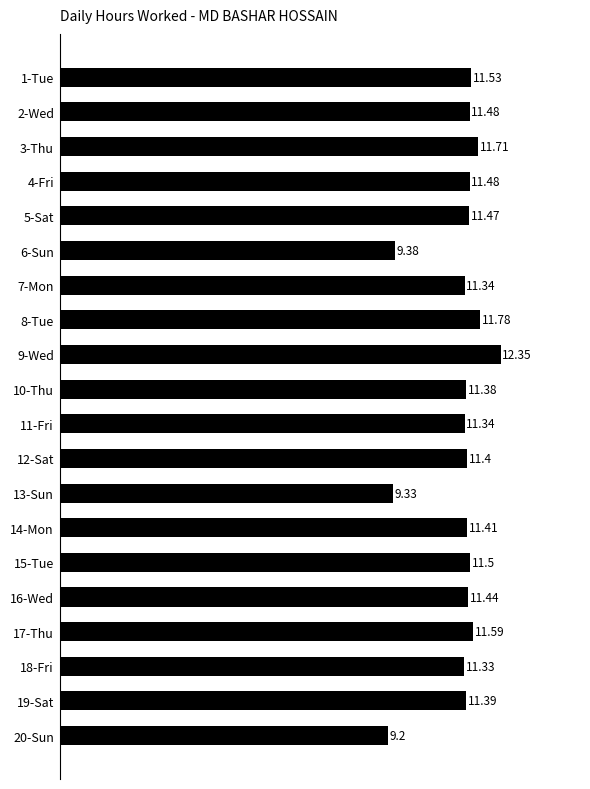

Approximately how many times larger is the value at 8-Tue compared to 20-Sun?

1.3